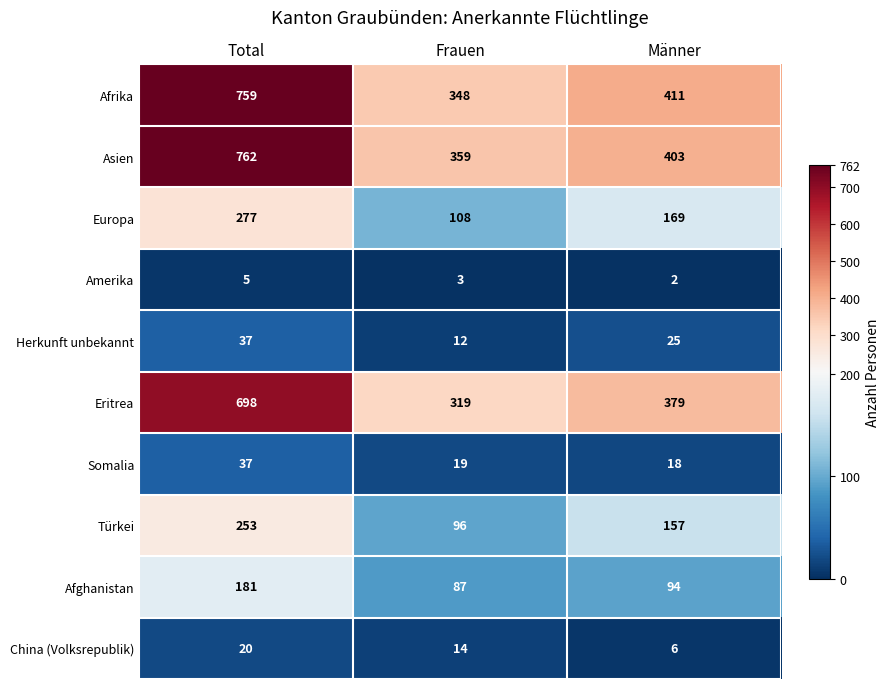

Where does the Türkei series first go above 157?

Total